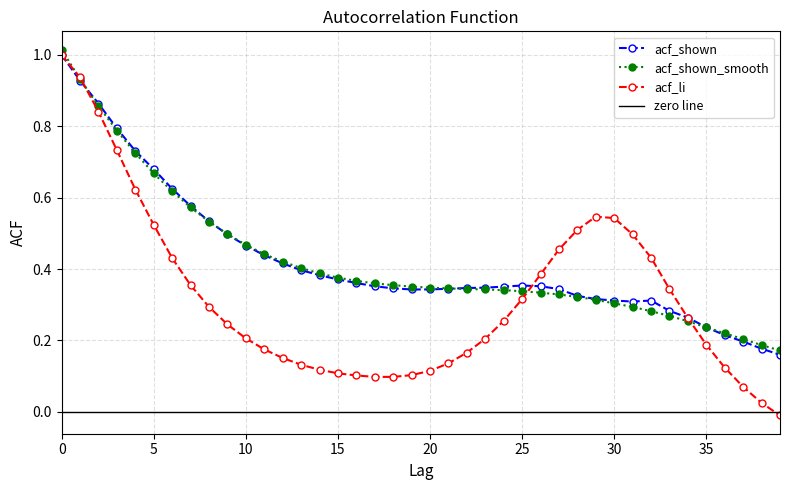

Does the chart have visible grid lines?

Yes